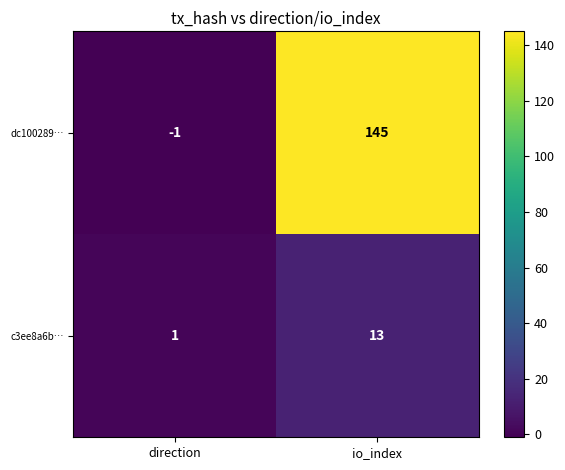

What is the maximum value shown in the chart?

145